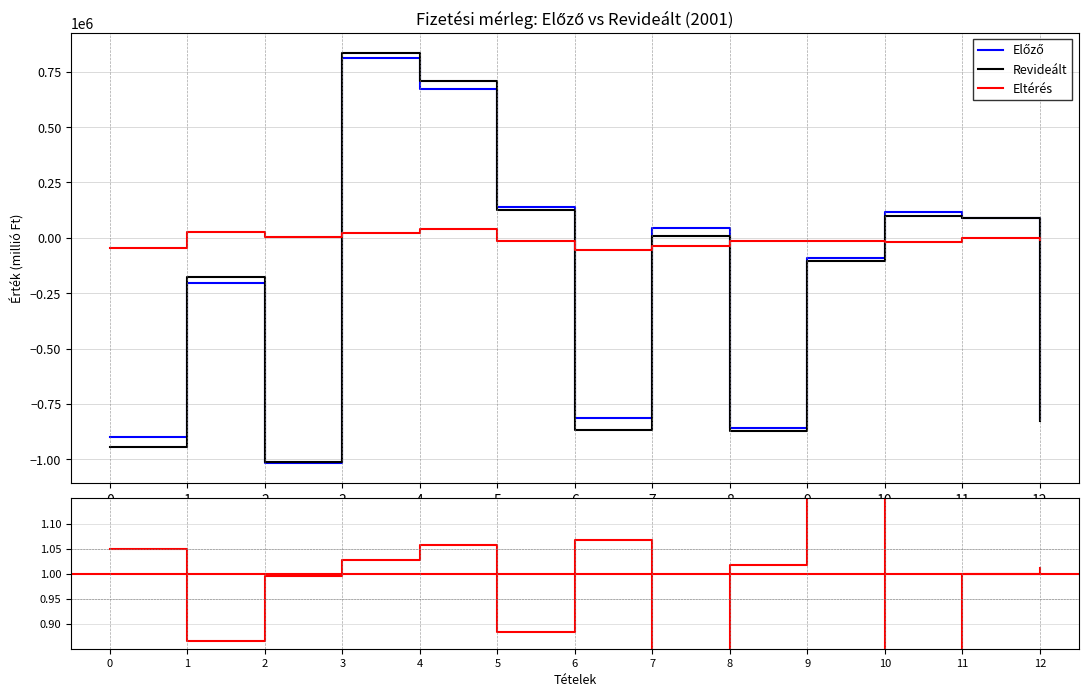

Is the value of Revideált at 9 greater than the value of Eltérés at 6?

No